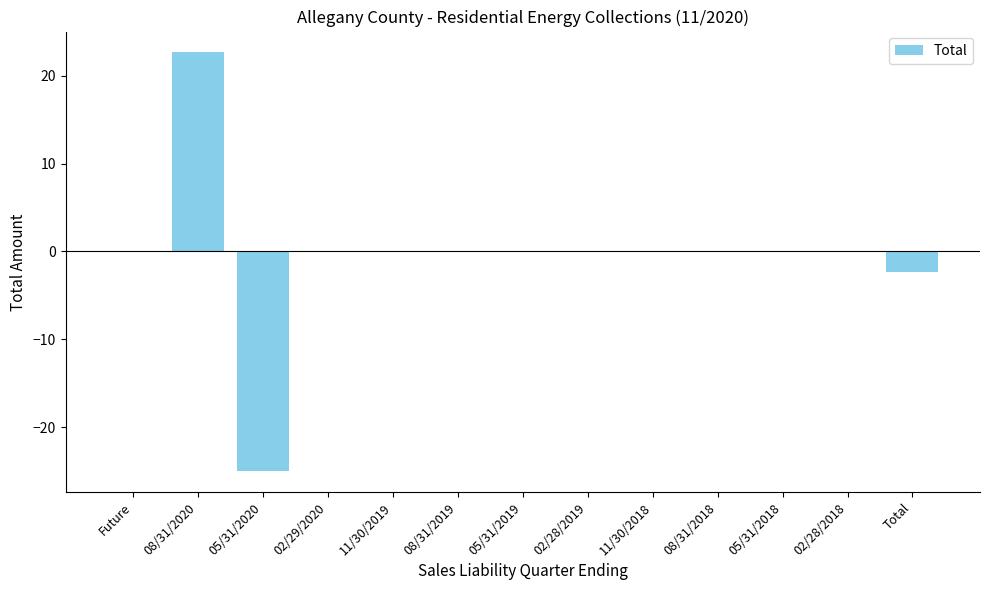

Between 08/31/2020 and 05/31/2018, which is larger?

08/31/2020